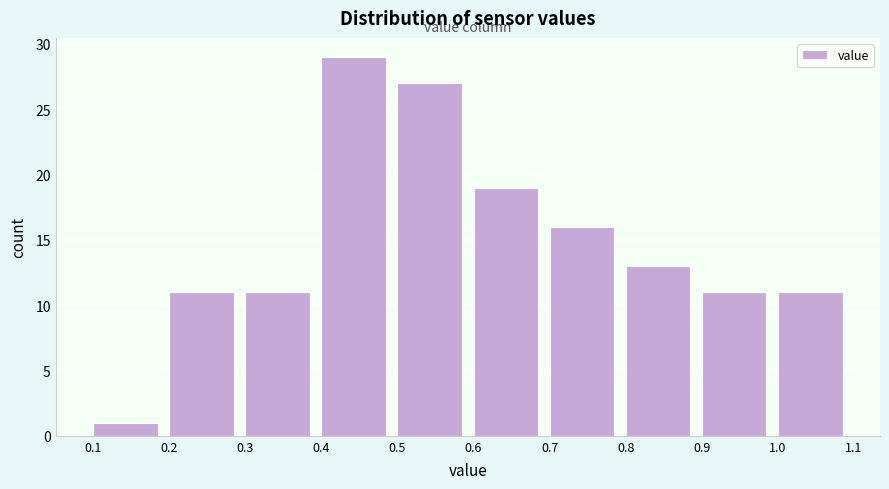

Which range on the x-axis has the tallest bar?

0.4 to 0.5